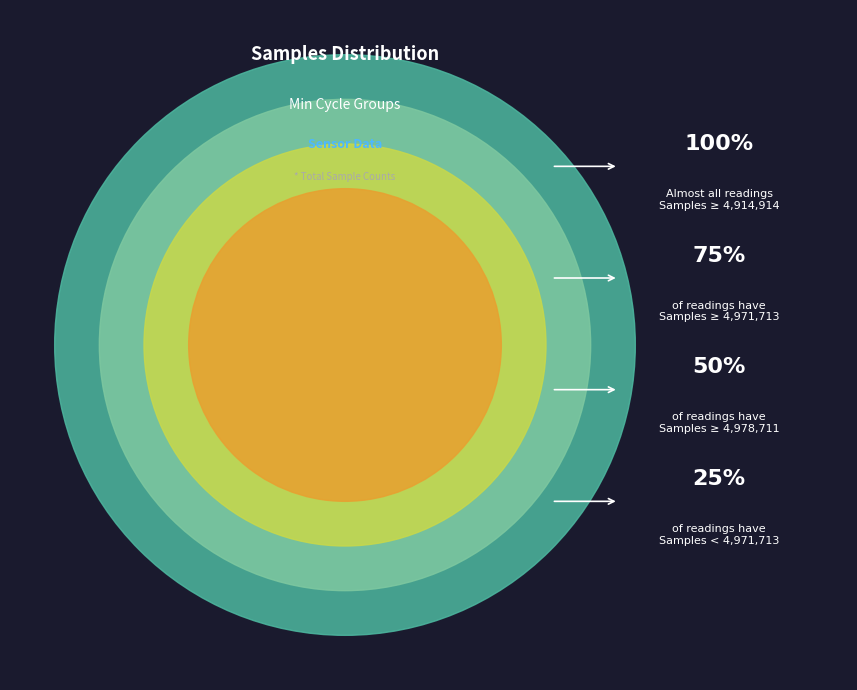

Does 13 account for over 50% of the chart?

No